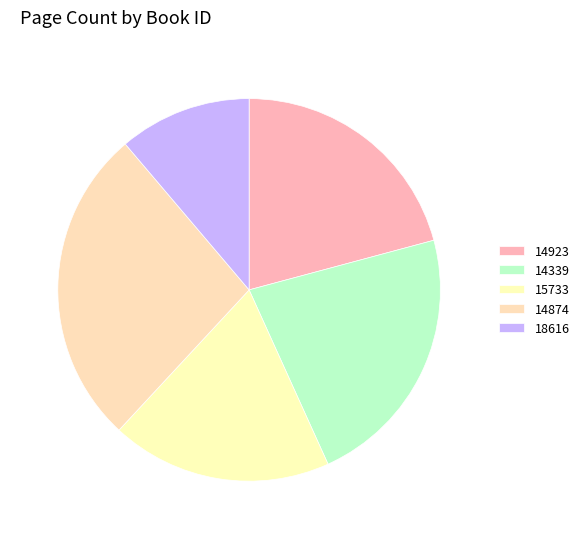

What is the ratio of the value at 14339 to the value at 15733?

1.2